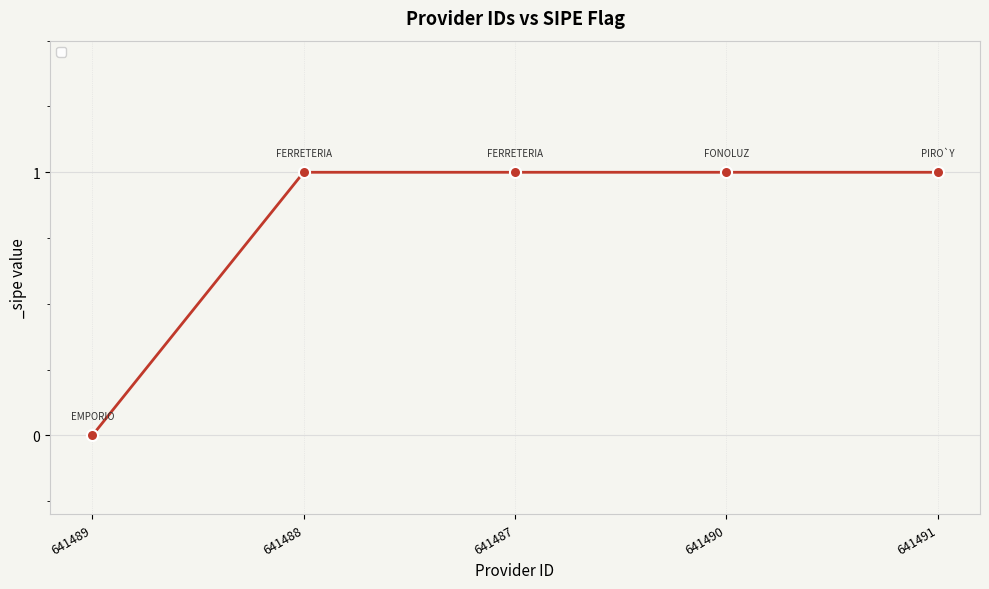

Between 641488 and 641489, which is larger?

641488